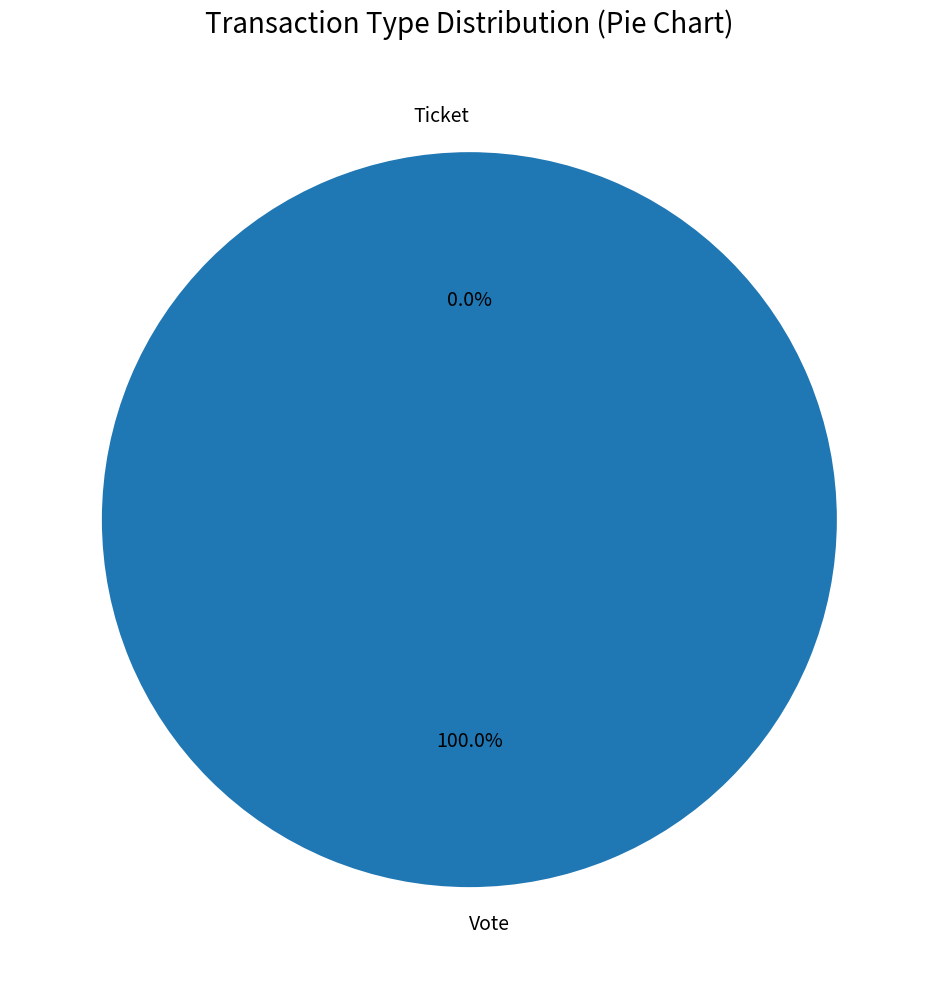

What is the largest slice in the pie chart?

Vote